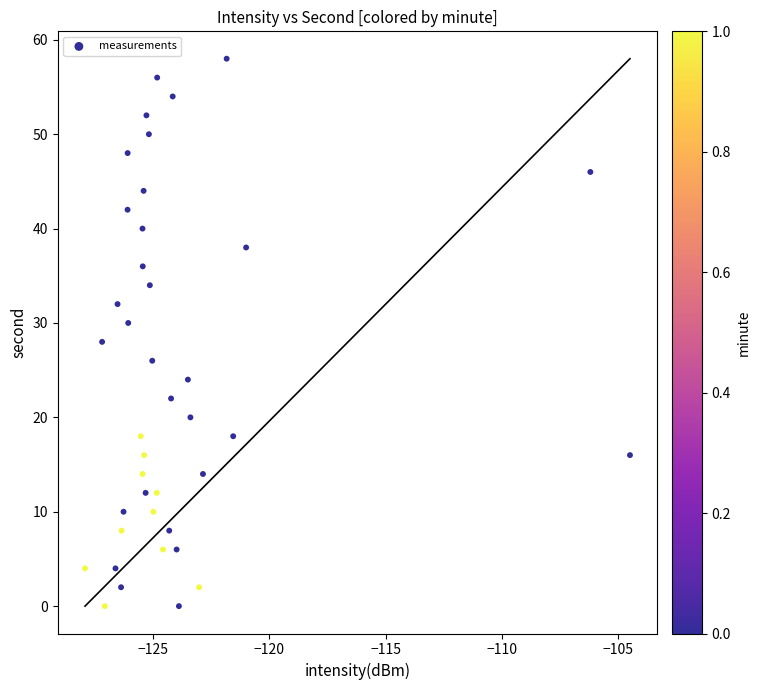

What is the range of Y values (max minus min)?

58